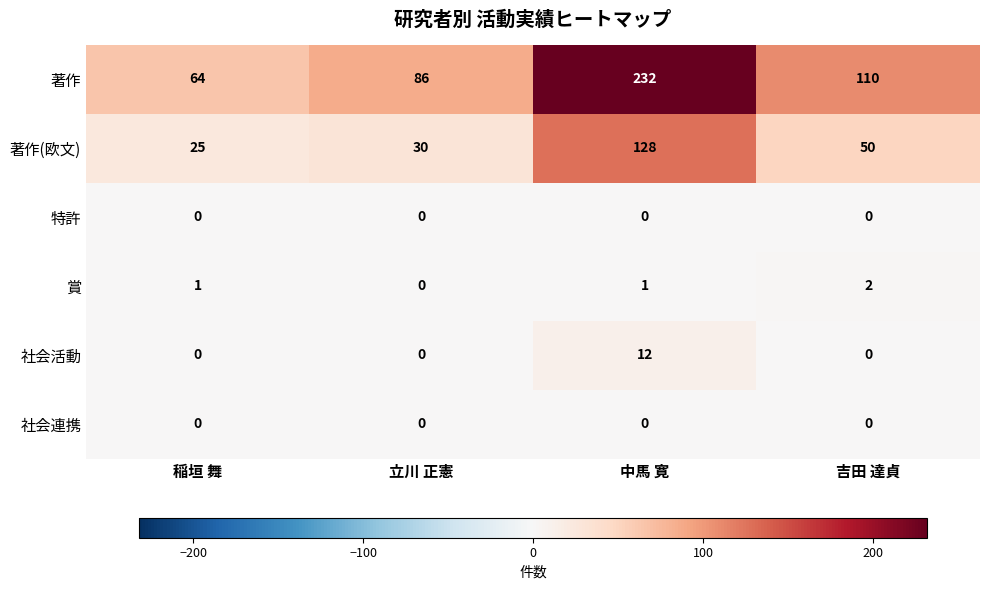

Is it true that 著作(欧文) equals 25 at 稲垣 舞?

True